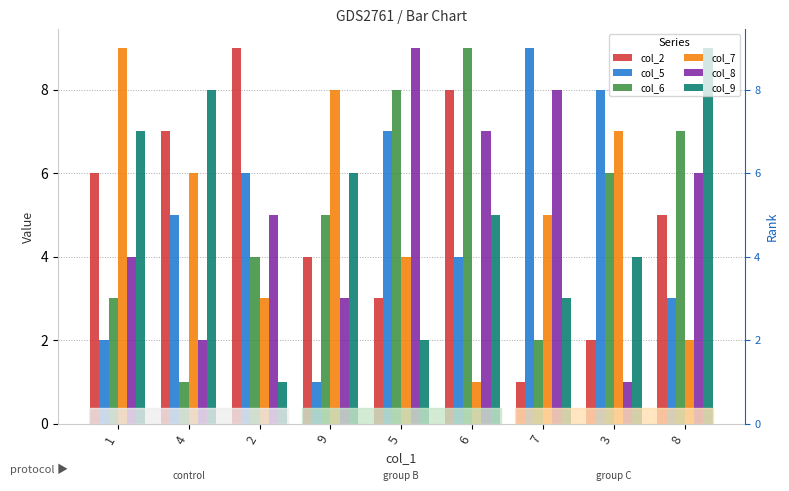

What is the total value across all series at 5?

33